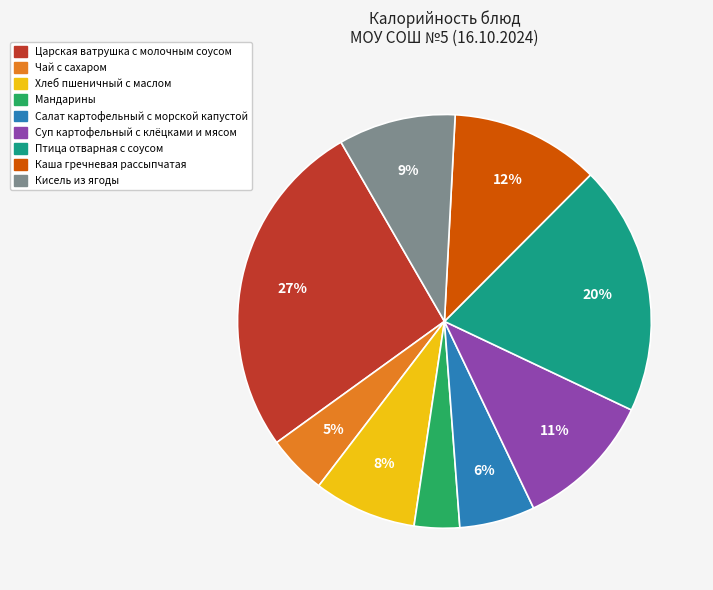

Which has a higher value, Чай с сахаром or Птица отварная с соусом?

Птица отварная с соусом